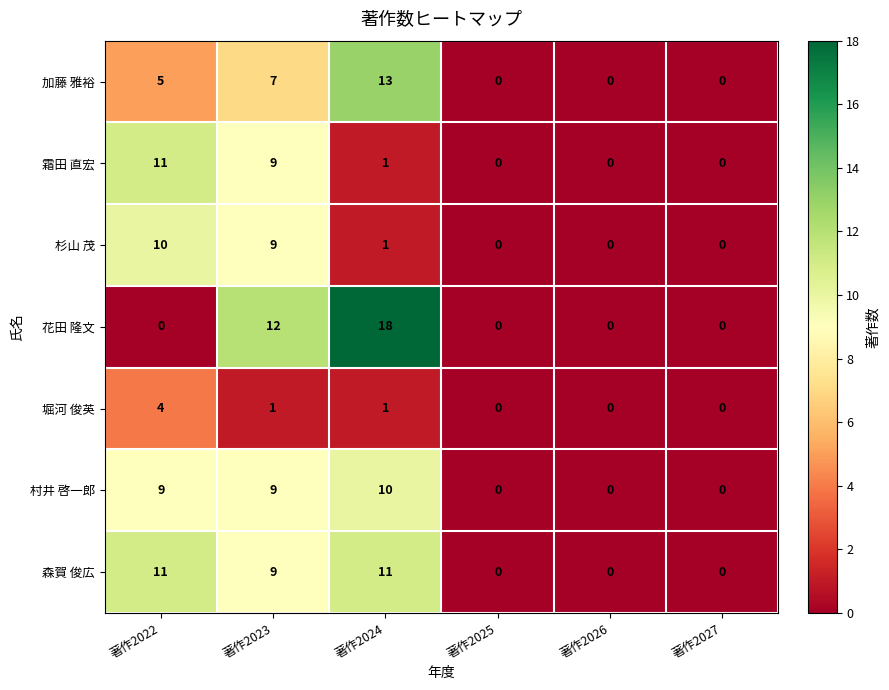

At which label does 村井 啓一郎 reach its peak?

著作2024